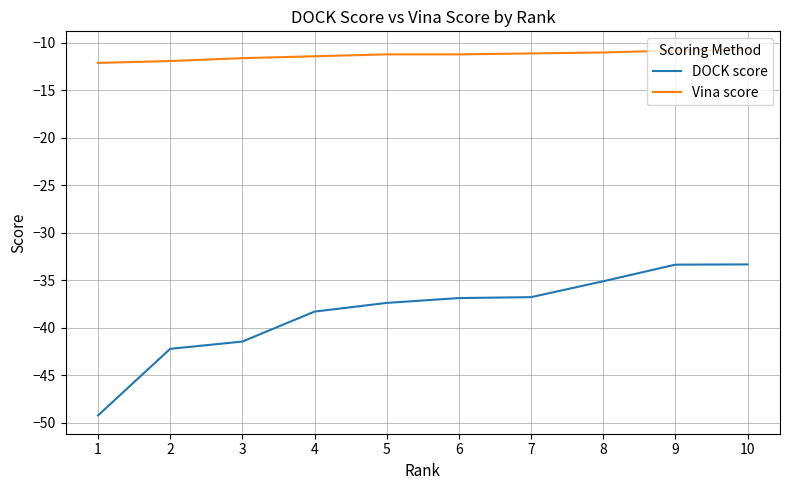

Does the chart have visible grid lines?

Yes